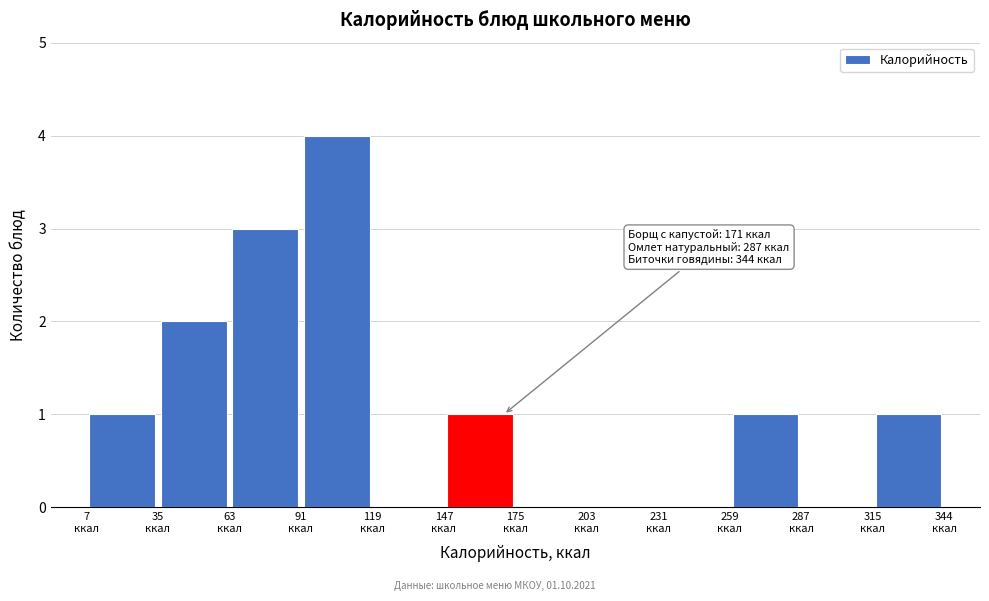

Over which range of the x-axis is the bar tallest?

90 to 120